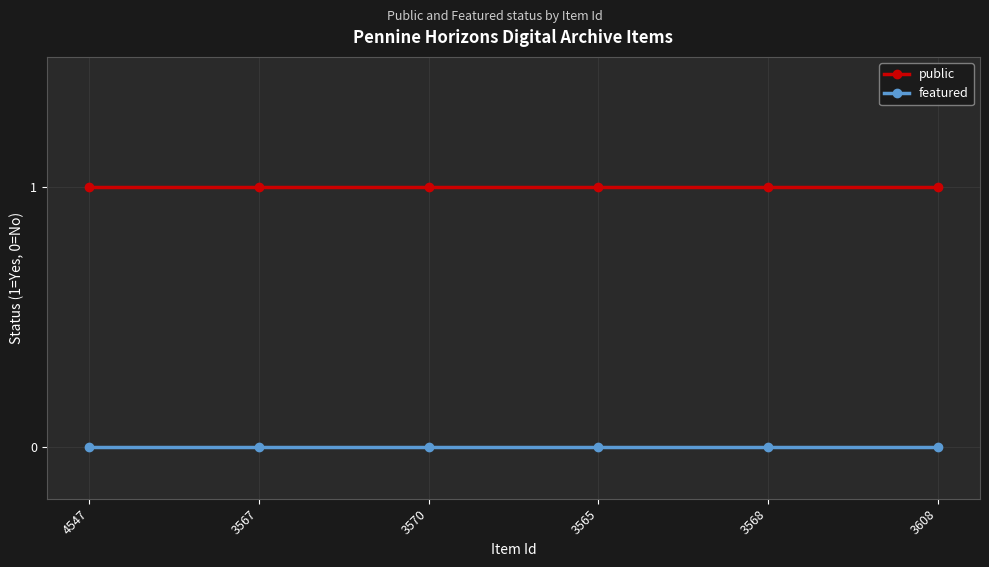

Rank the series by their maximum value, from highest to lowest.

public, featured